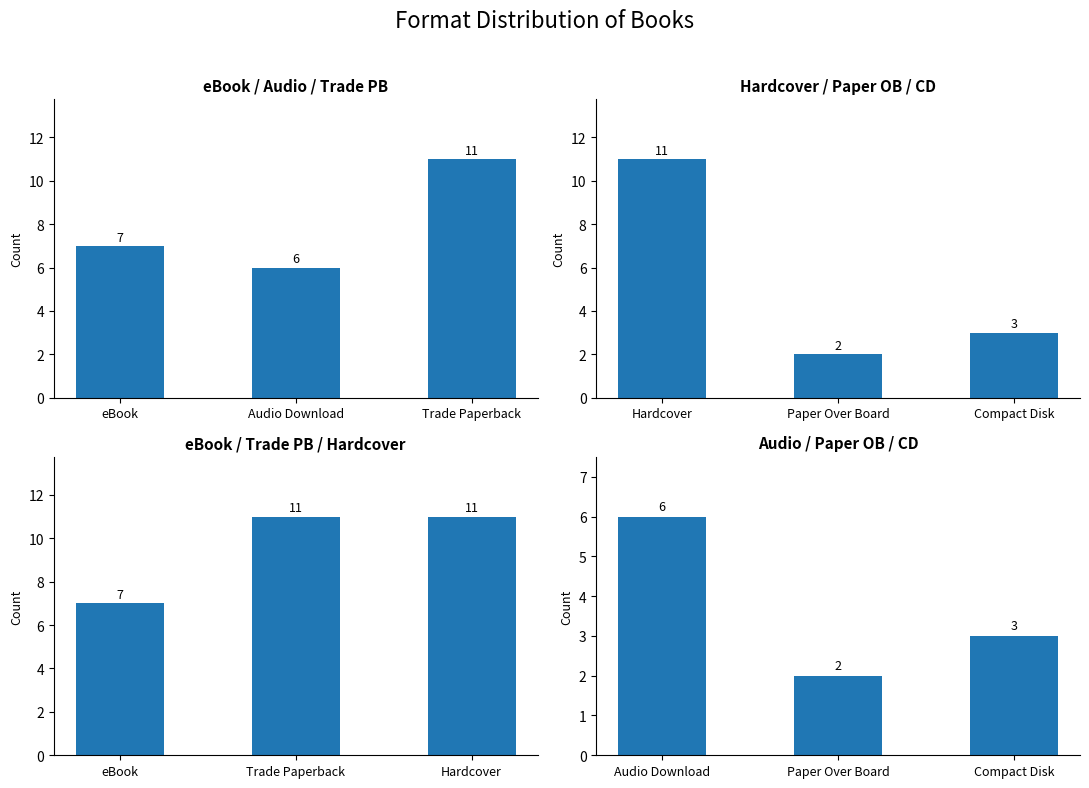

What position from the right is Audio Download?

2